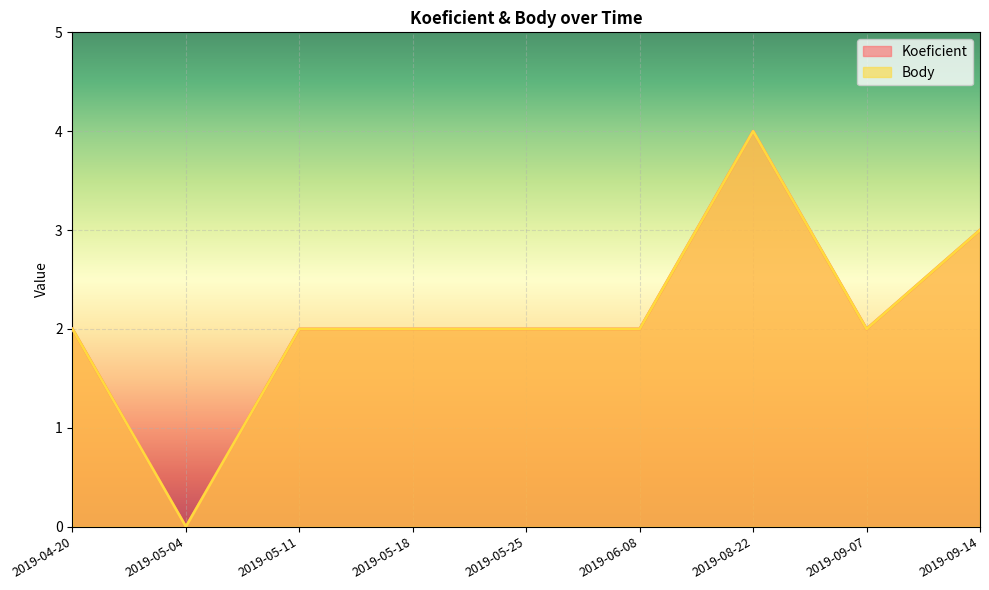

What is the sum of all Body values?

19